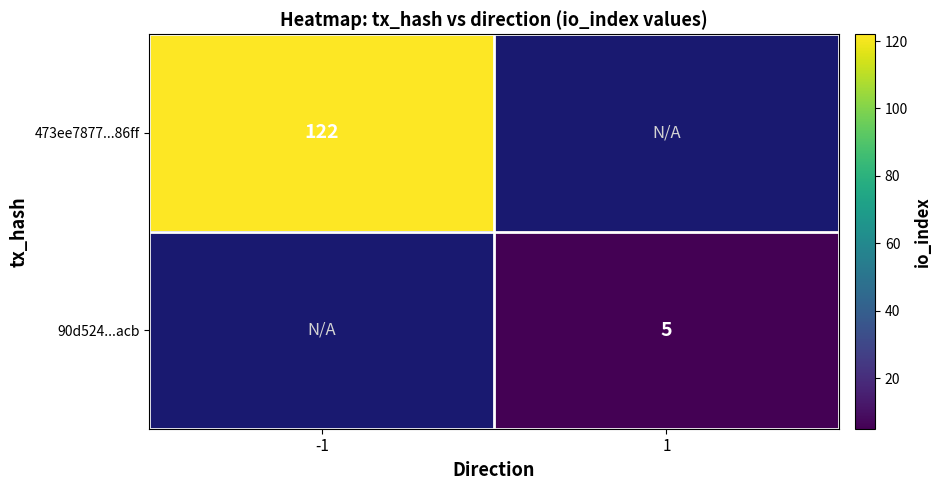

How many series are shown in this chart?

2